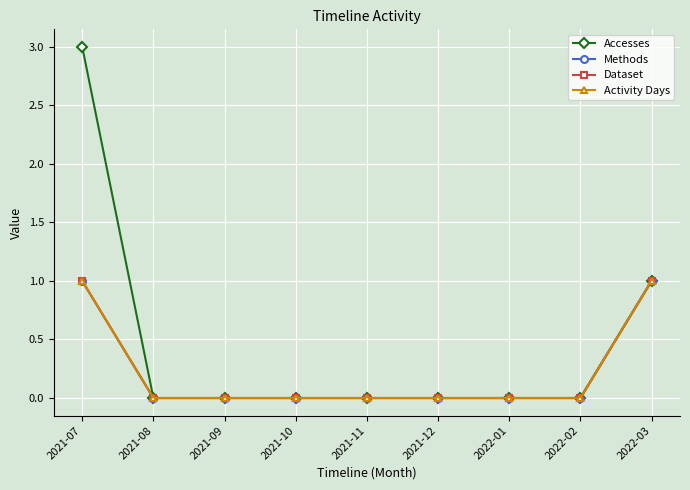

List the series in order of their peak value, highest first.

Accesses, Methods, Dataset, Activity Days